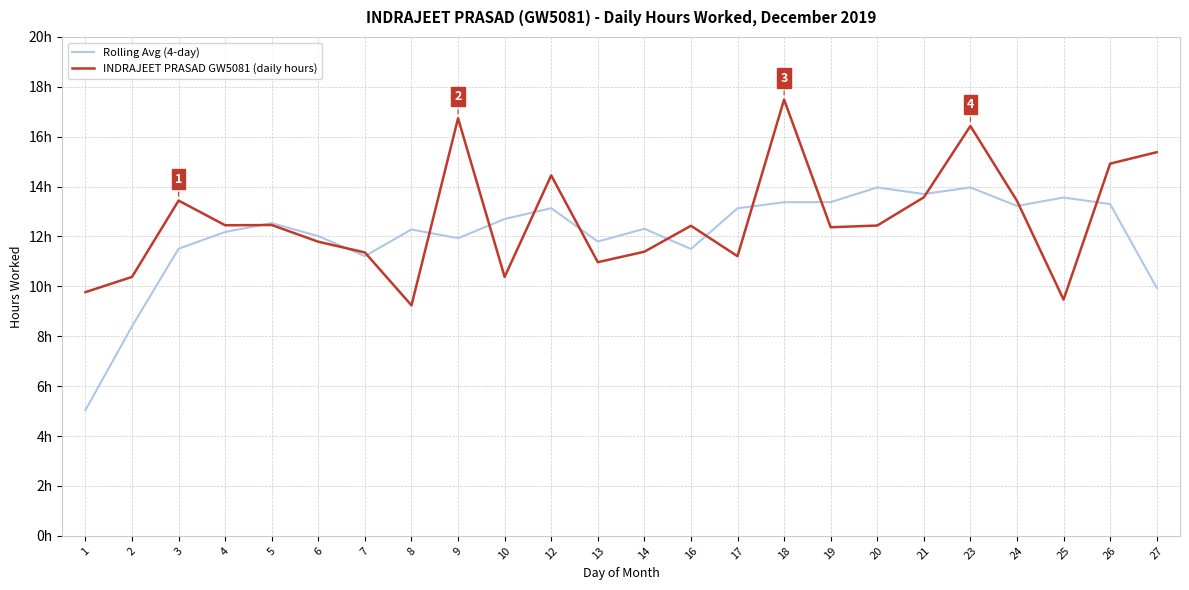

Between 14 and 3, which is larger?

14